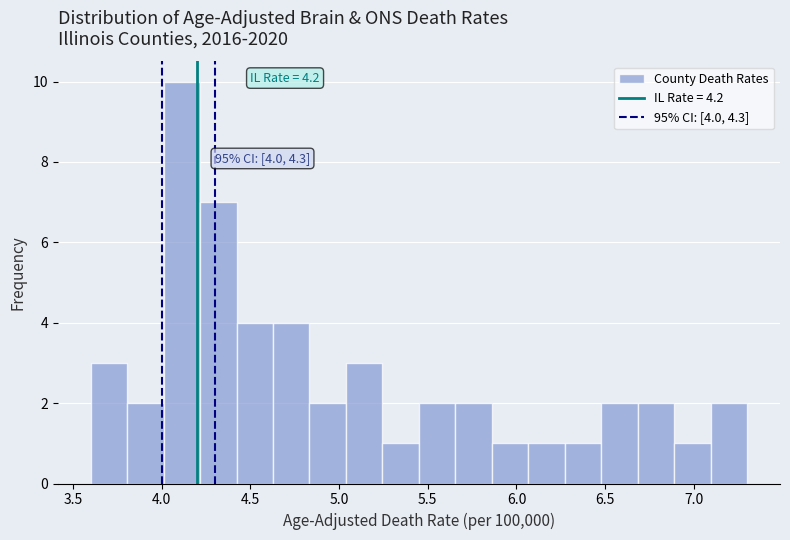

Which range on the x-axis has the tallest bar?

4.00 to 4.20